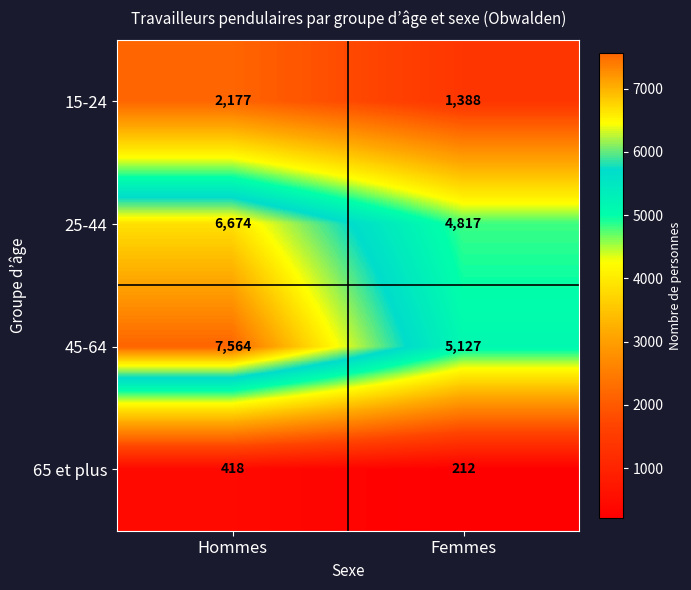

At which category does the chart reach its peak across all series?

Hommes